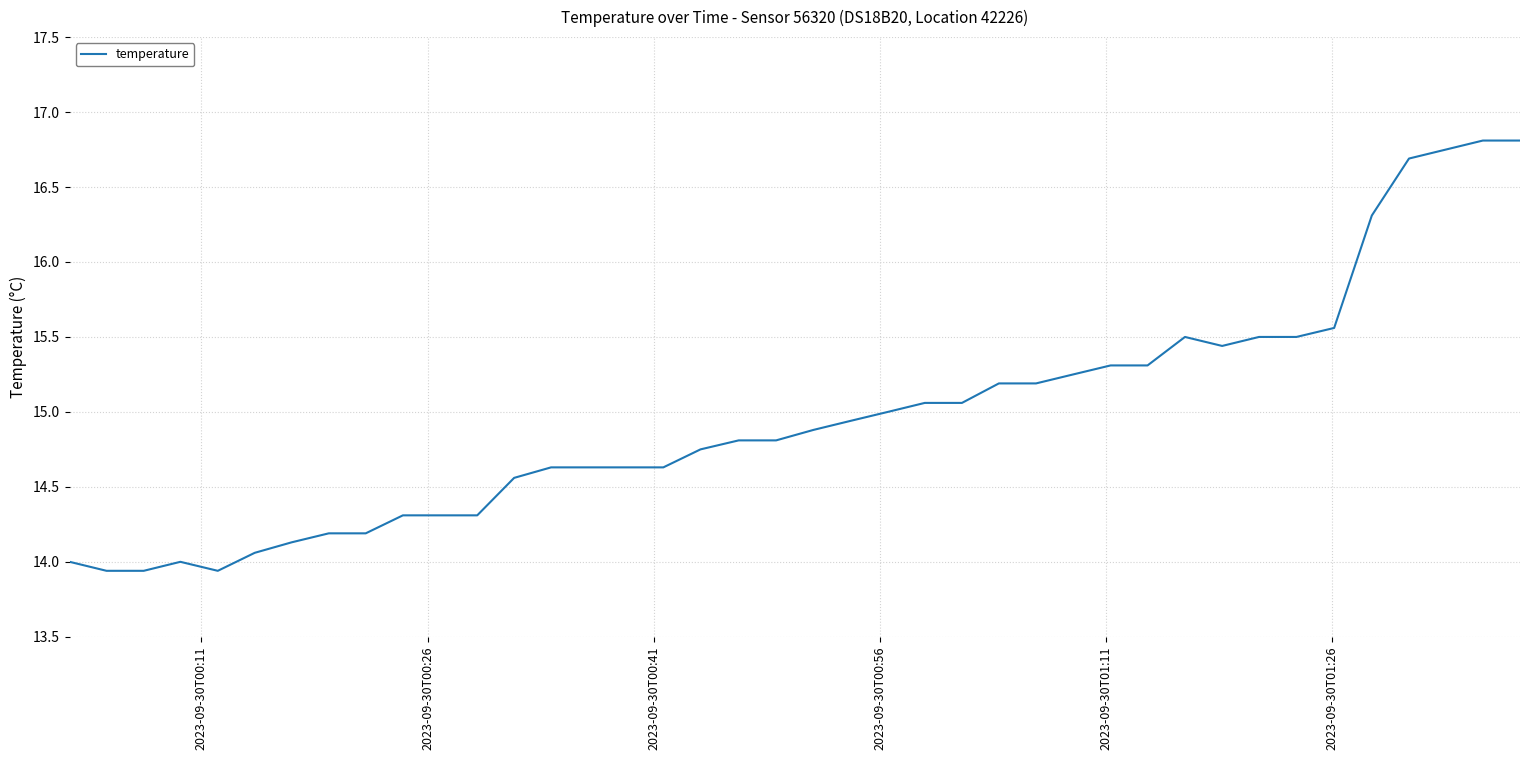

Does the chart display data point markers on the line(s)?

No